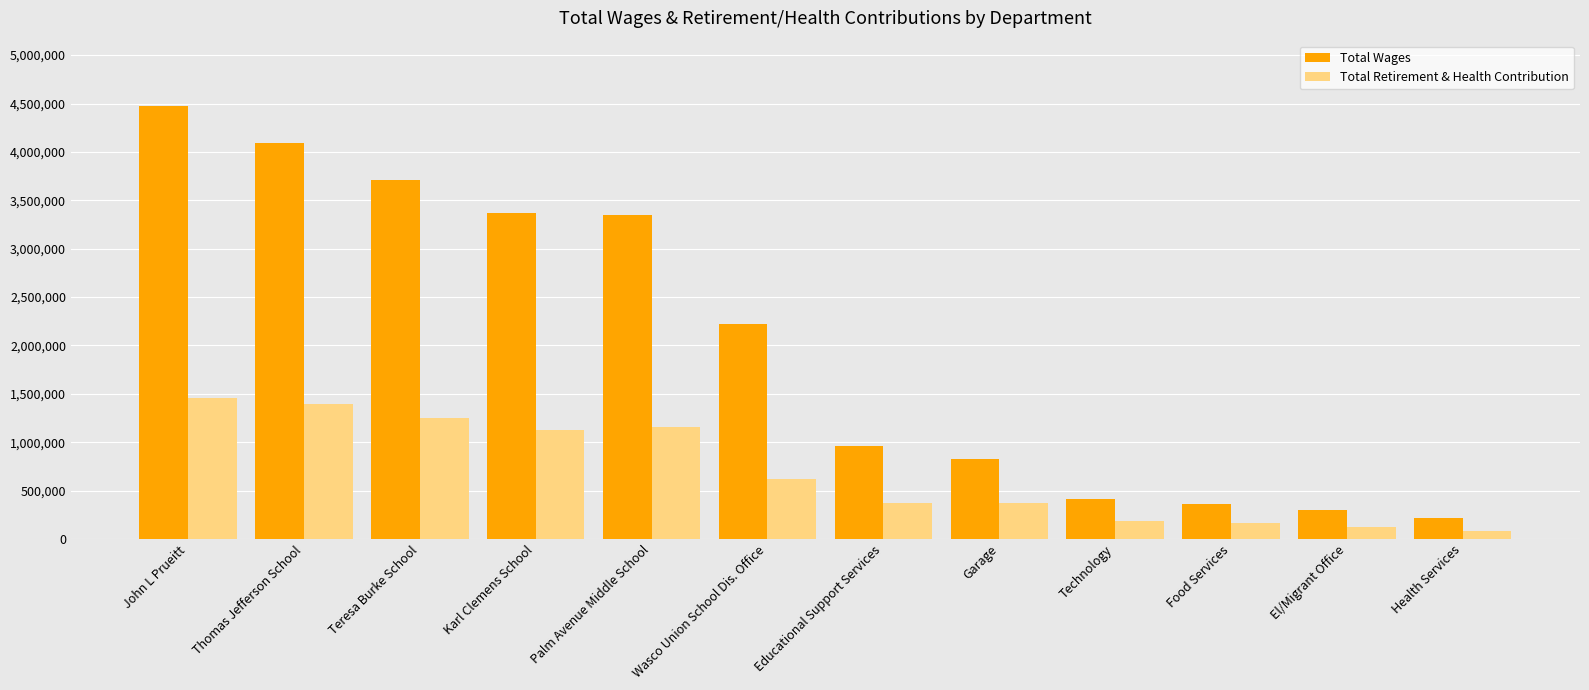

Where does the Total Retirement & Health Contribution series first go above 615885?

John L Prueitt